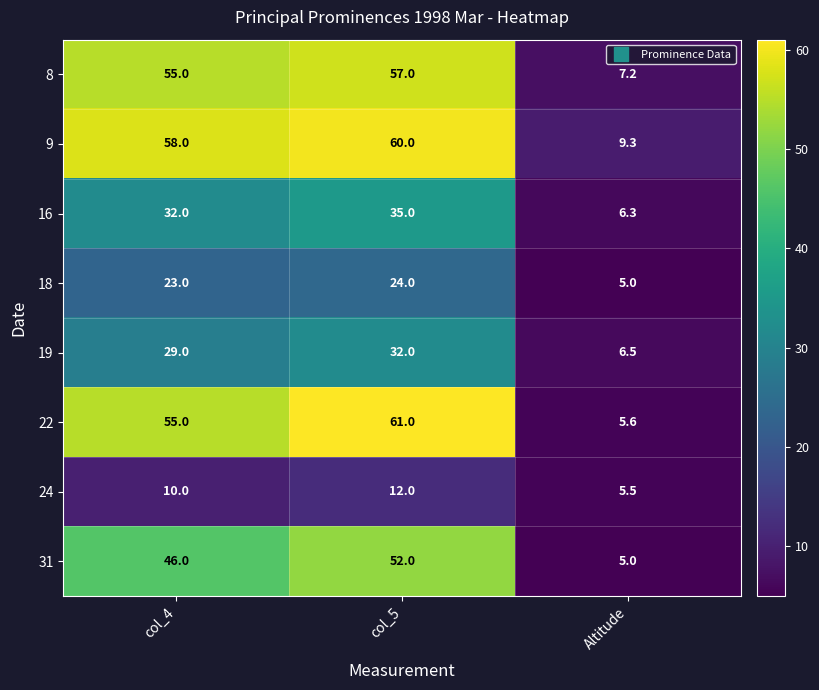

Reading left to right, transcribe all the data shown in this chart.

8: 55.0	57.0	7.2
9: 58.0	60.0	9.3
16: 32.0	35.0	6.3
18: 23.0	24.0	5.0
19: 29.0	32.0	6.5
22: 55.0	61.0	5.6
24: 10.0	12.0	5.5
31: 46.0	52.0	5.0